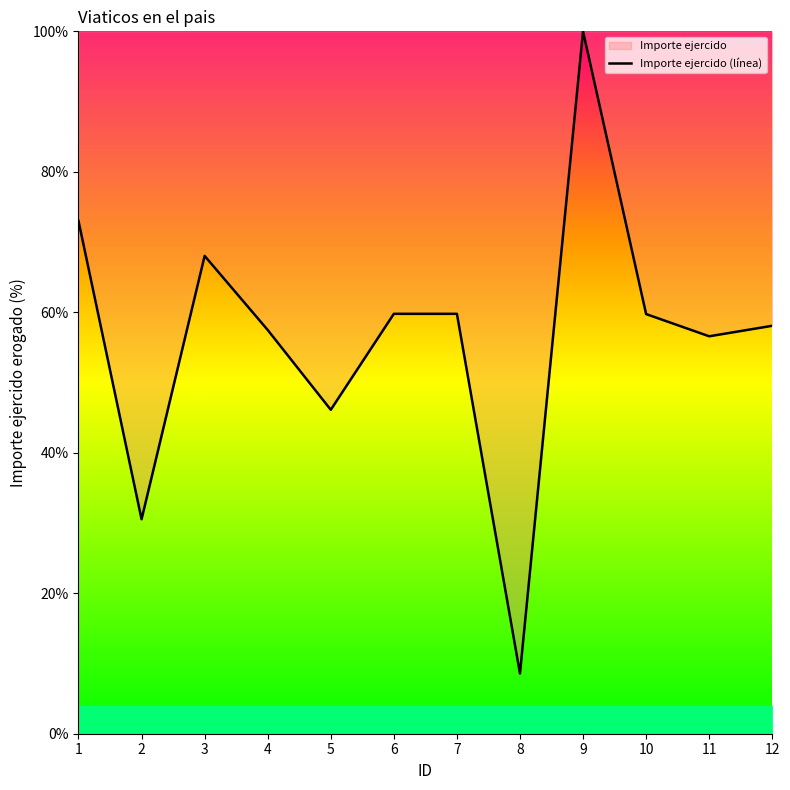

What is the value of the 12th point from the left?

58.1